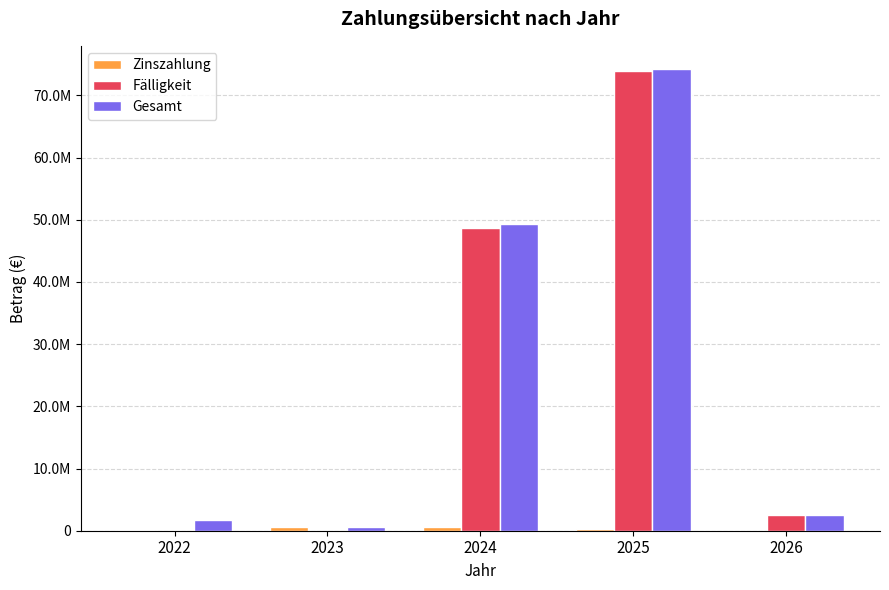

Is the value of Zinszahlung at 2025 greater than the value of Gesamt at 2024?

No